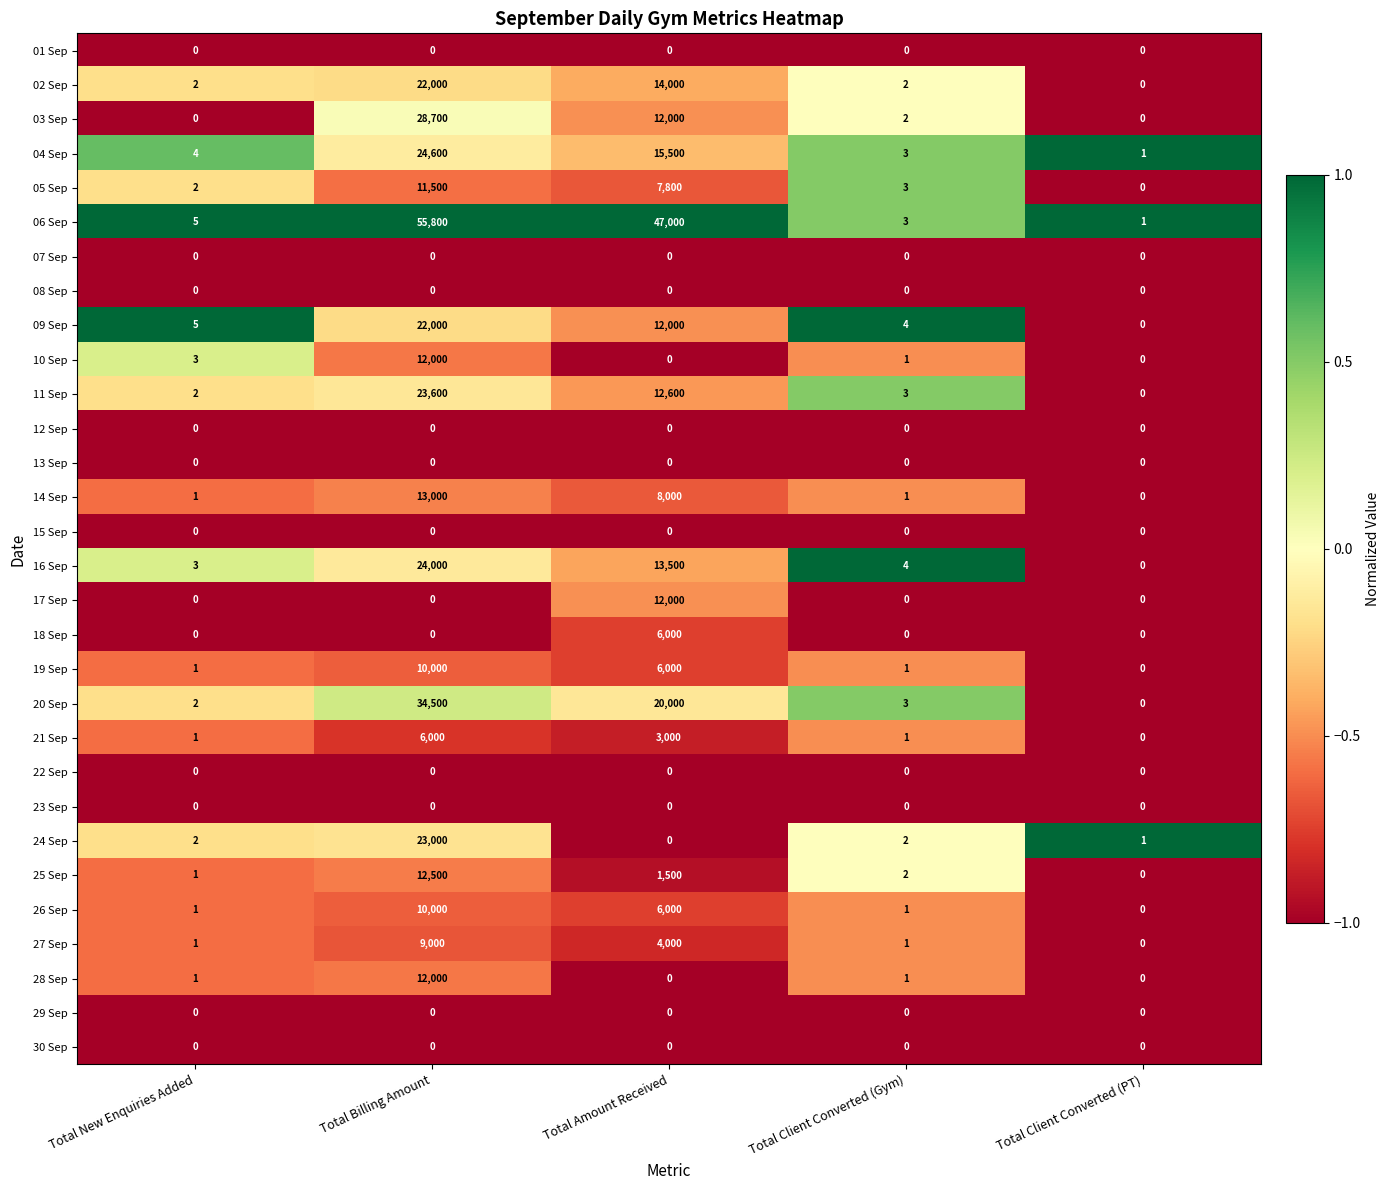

The value of 16 Sep at Total Amount Received is 13500. True or false?

True